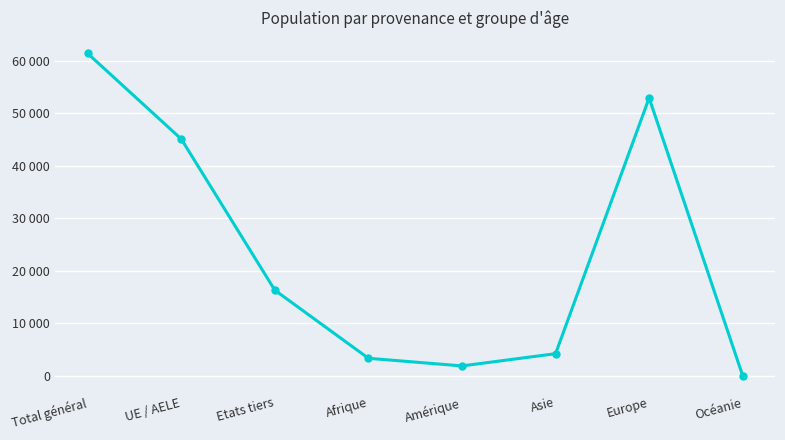

What is the ratio of the value at Asie to the value at Etats tiers?

0.3